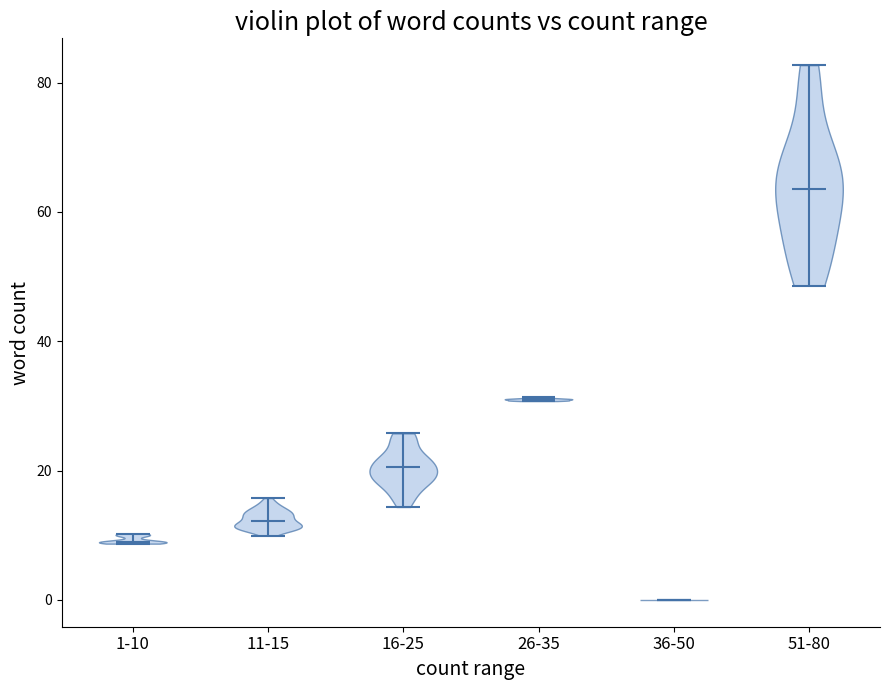

Which violin has the highest median line?

51-80